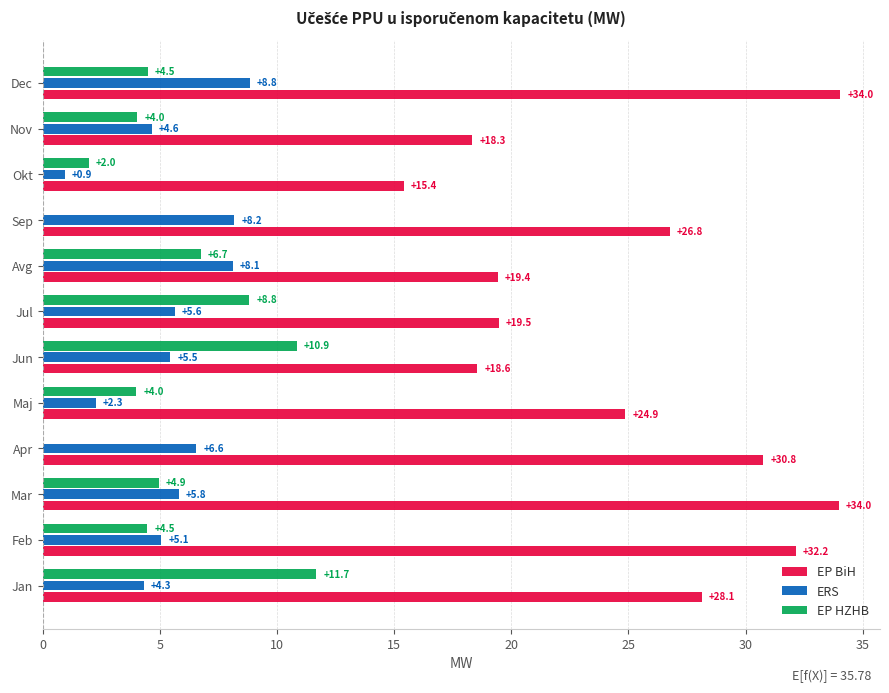

At which category is the sum across all series the highest?

Dec